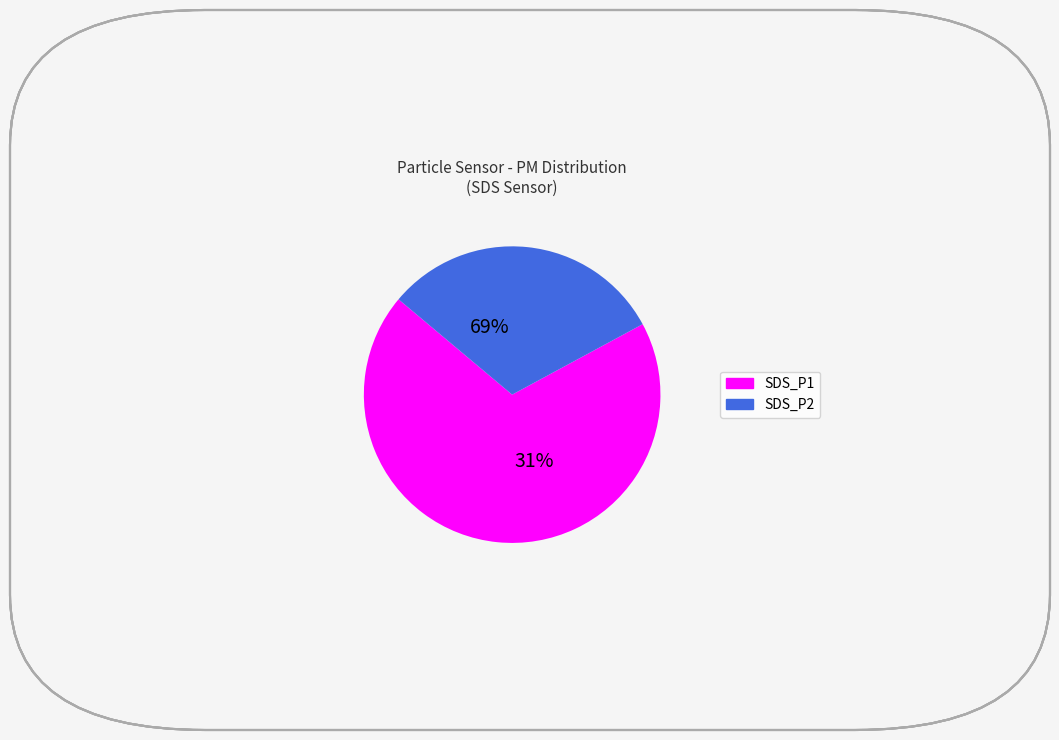

Does SDS_P2 account for over 50% of the chart?

No